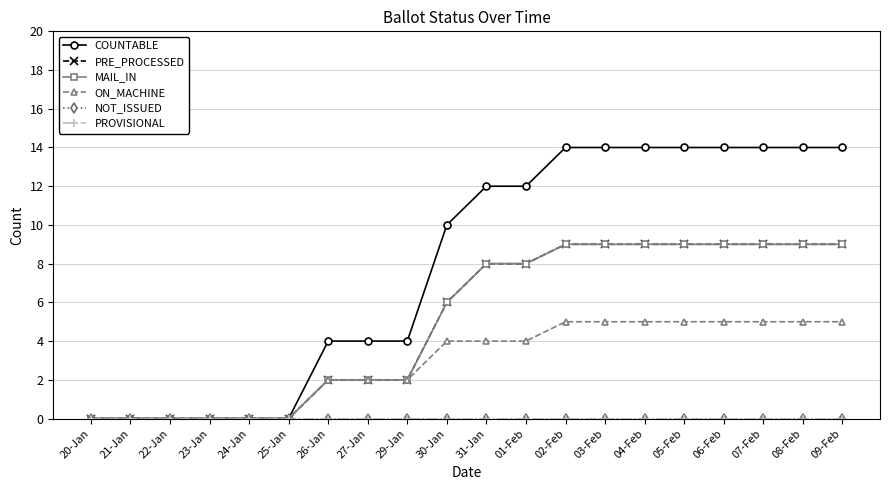

Is this an area chart (filled region under the line)?

No